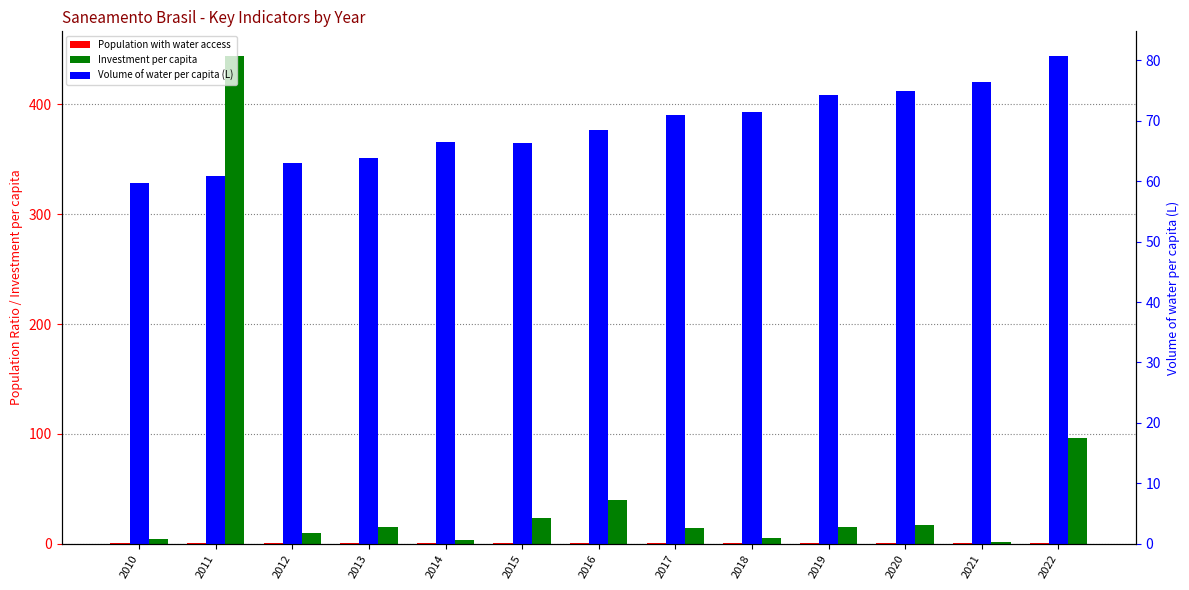

How many bars are there in each group?

3